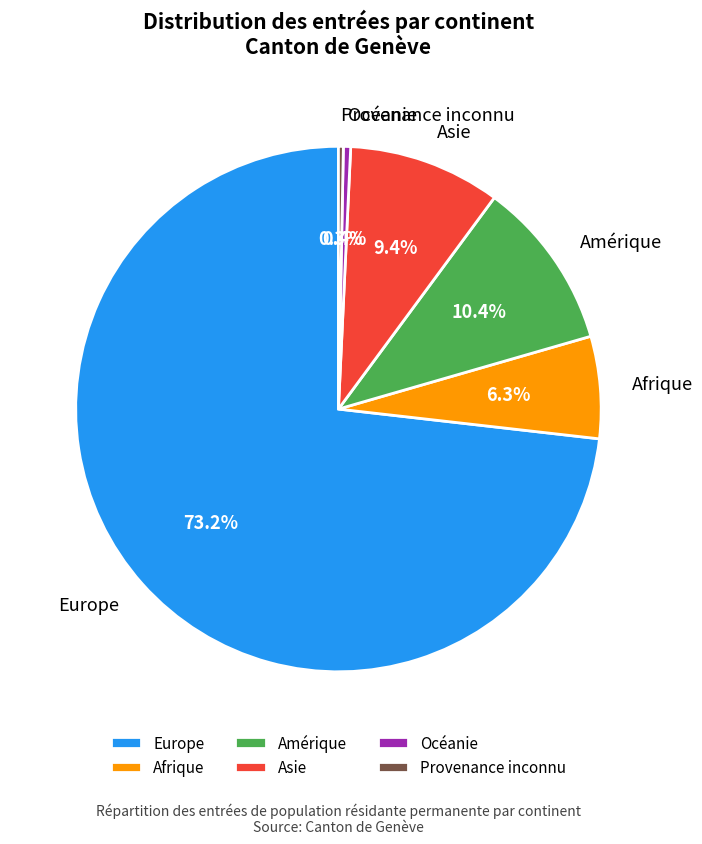

Is there a majority slice in this chart?

Yes